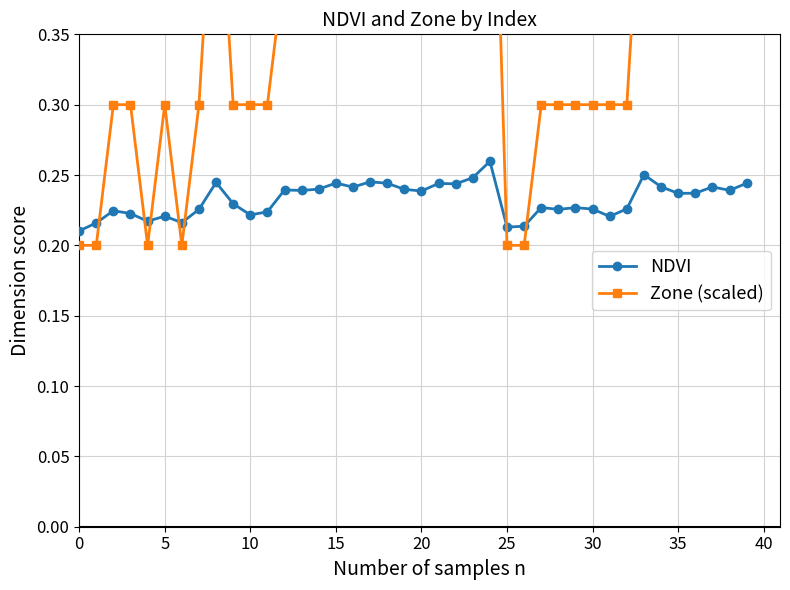

What is the maximum value shown in the chart?

0.6